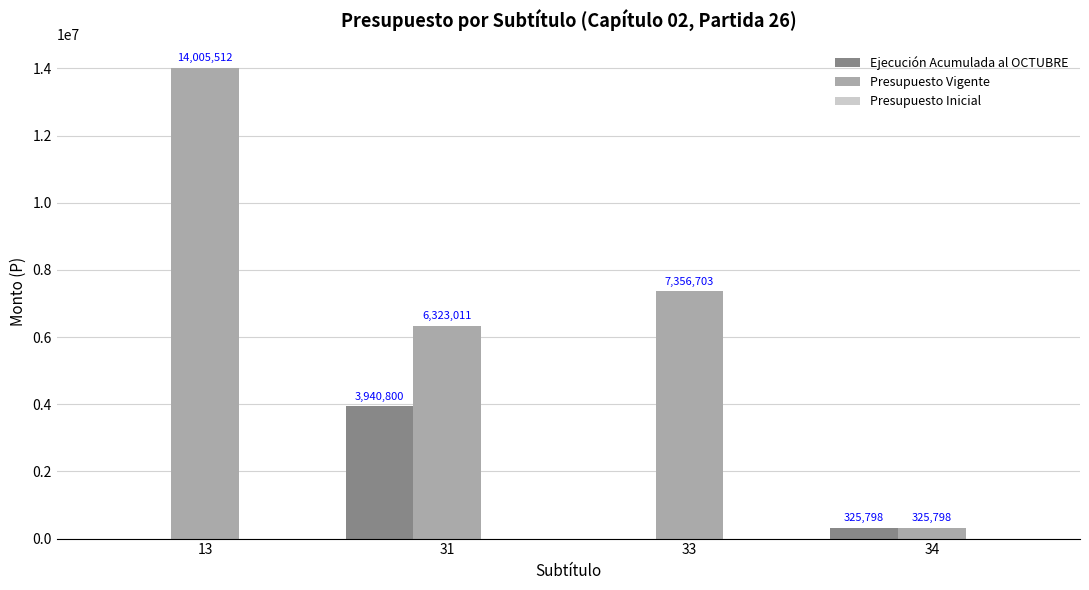

Which label corresponds to the largest value in the chart?

13